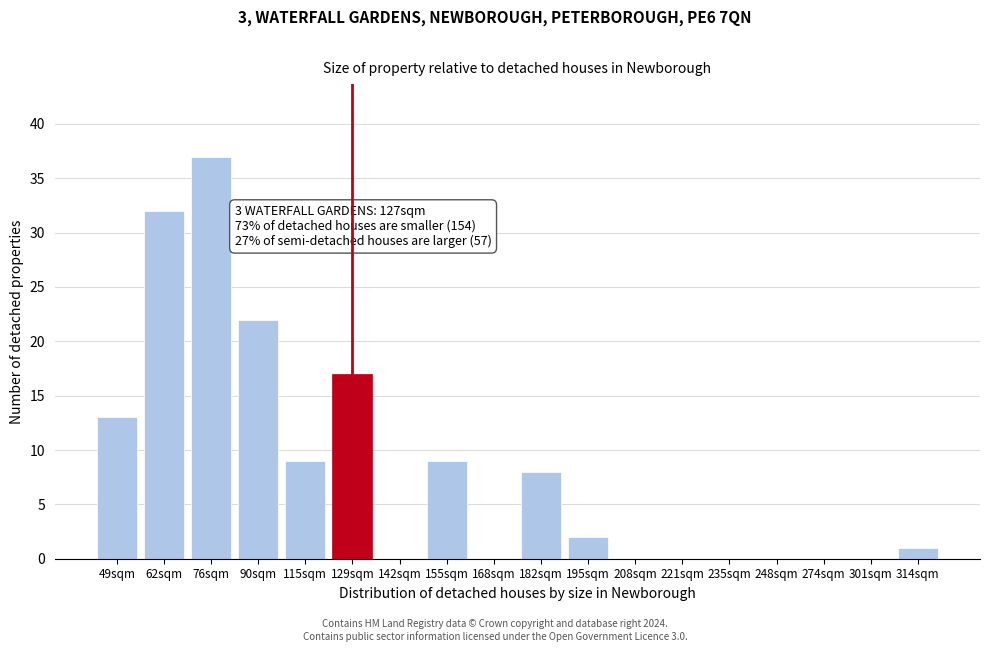

Reading left to right, extract all data points from this chart.

49sqm=13	62sqm=32	76sqm=37	90sqm=22	115sqm=9	129sqm=17	142sqm=0	155sqm=9	168sqm=0	182sqm=8	195sqm=2	208sqm=0	221sqm=0	235sqm=0	248sqm=0	274sqm=0	301sqm=0	314sqm=1